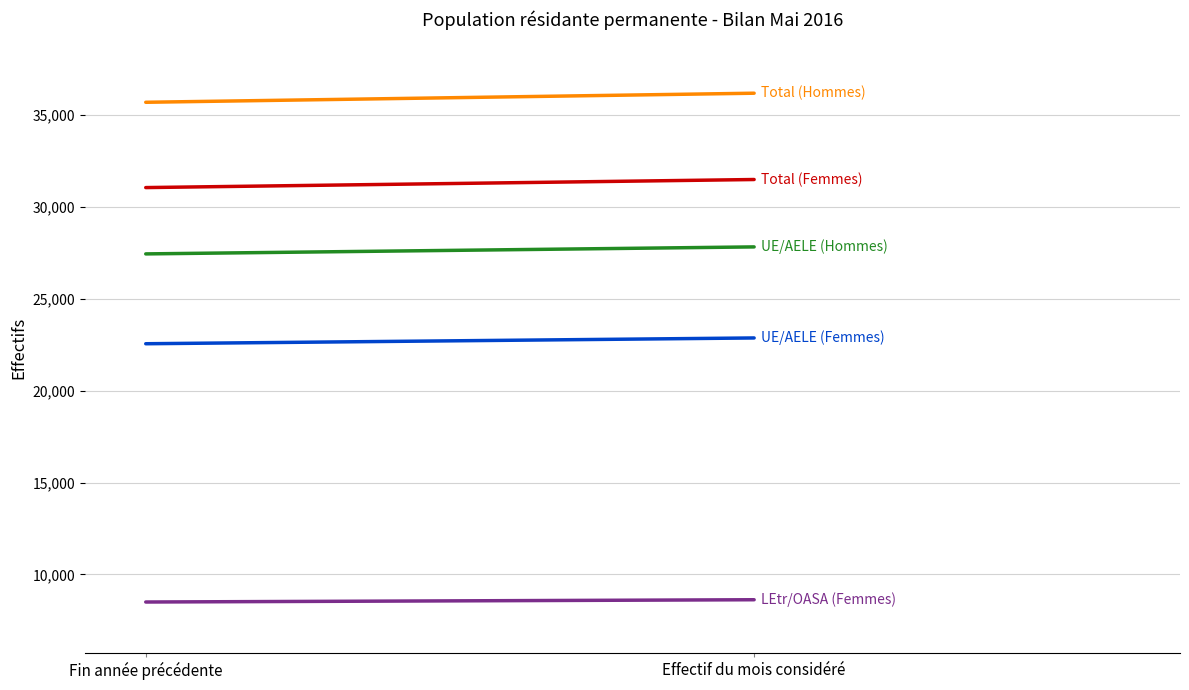

Which label corresponds to the smallest value in the chart?

Fin année précédente